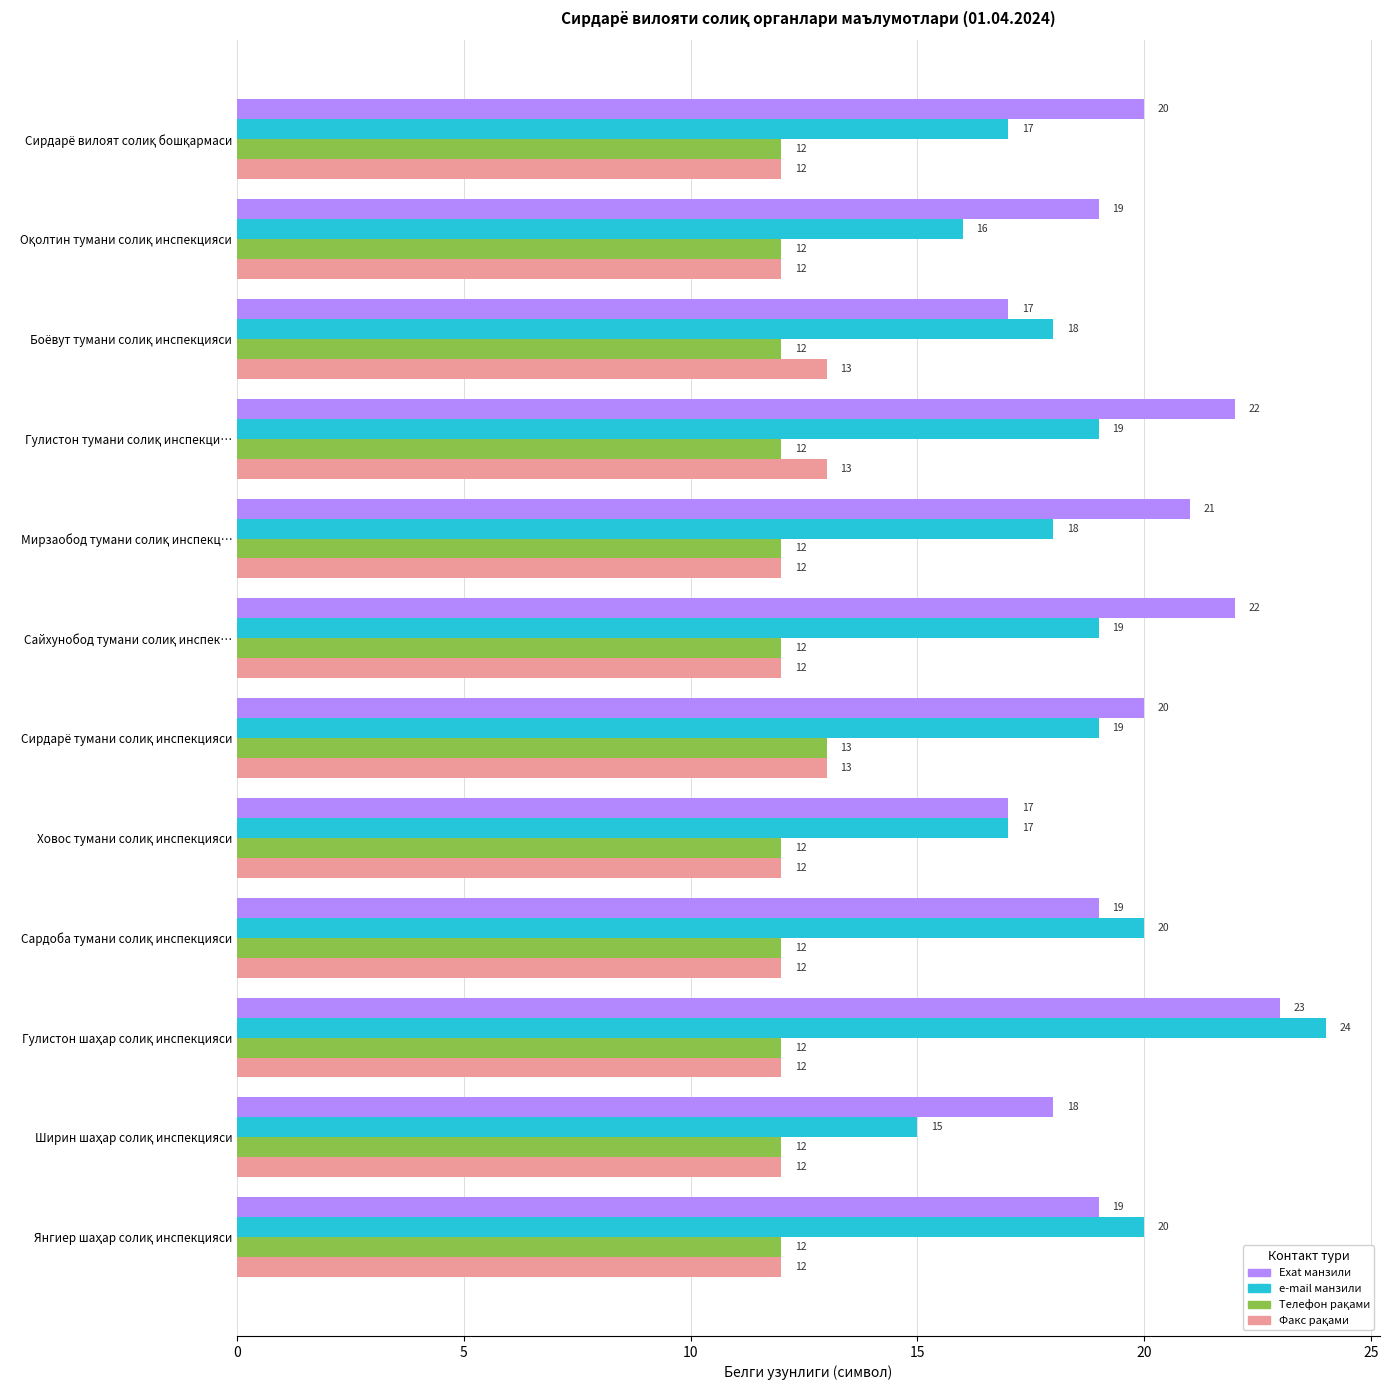

Count the e-mail манзили values in the range 17 to 20.

9